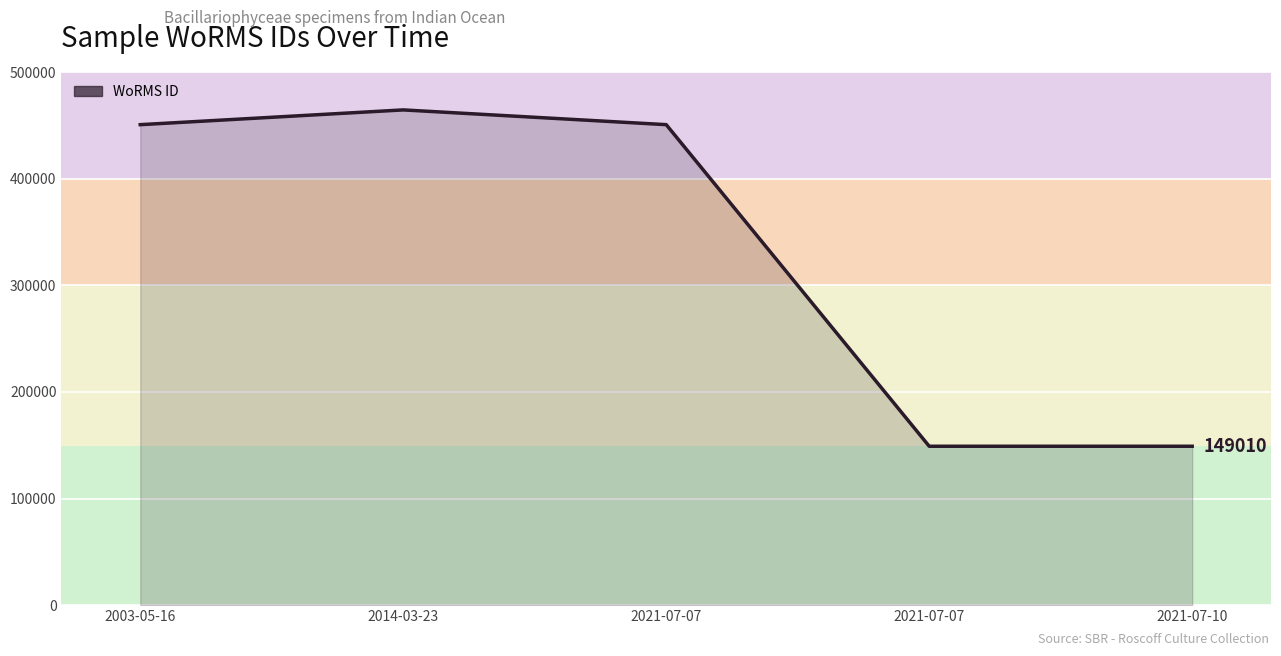

How many values are below 450619?

2